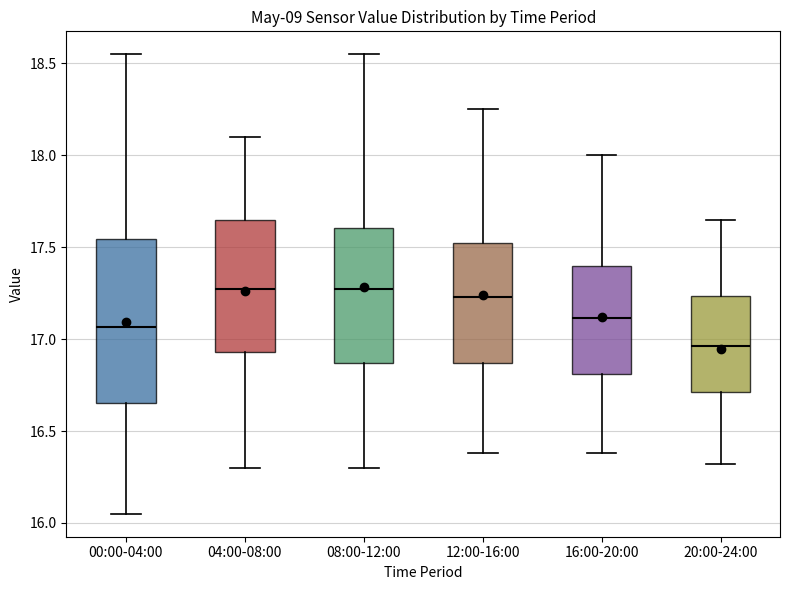

Comparing the boxes themselves (not the whiskers), which one is the tallest?

00:00-04:00